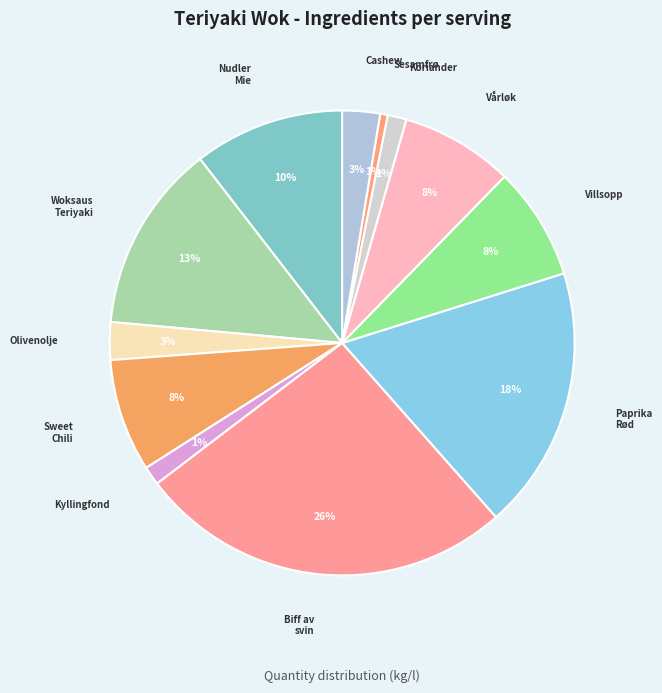

Do Vårløk and Paprika Rød together represent more than half of the pie?

No